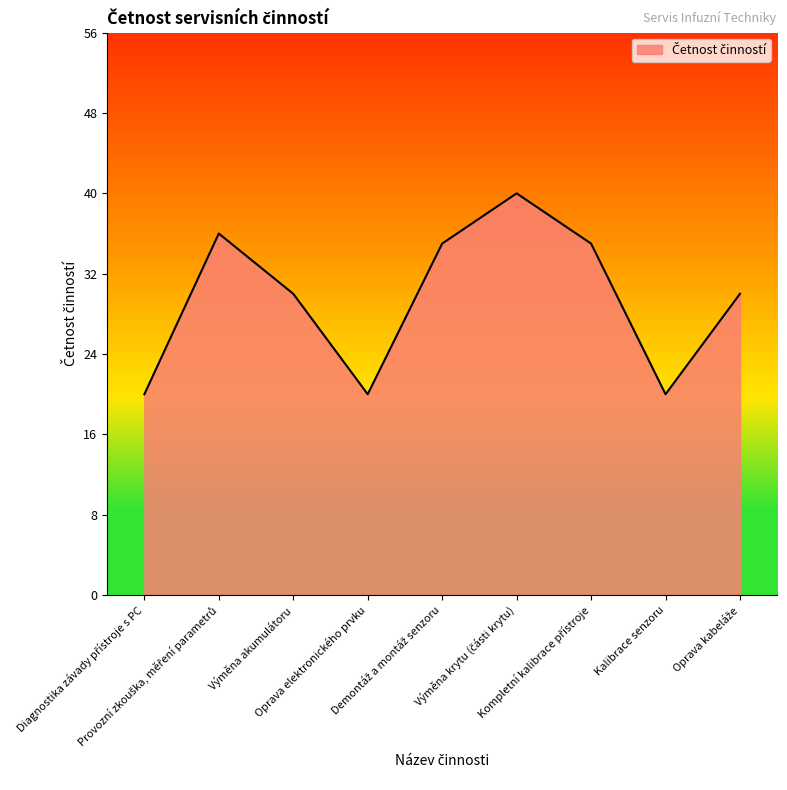

What is the smallest value displayed?

20